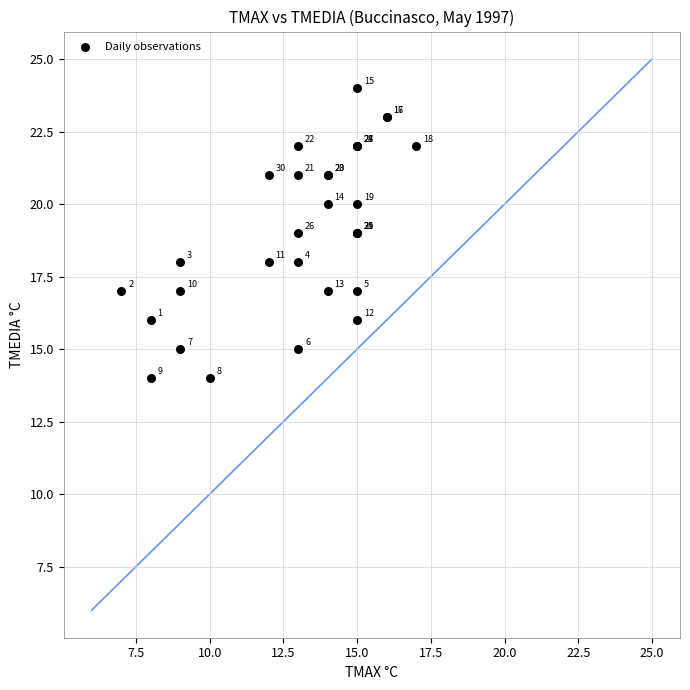

What Y value in the scatter plot is closest to 19?

19